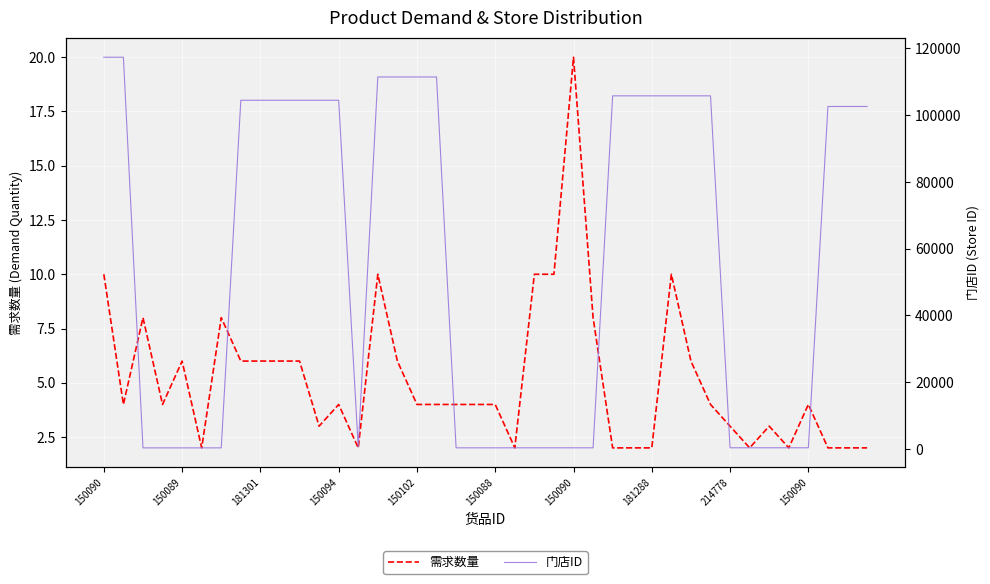

Rank the categories by 需求数量 value from lowest to highest.

150088, 13, 21, 26, 27, 28, 33, 35, 37, 38, 39, 11, 32, 34, 150089, 150094, 12, 16, 17, 18, 19, 20, 31, 36, 150102, 181288, 214778, 150090, 10, 15, 30, 181301, 150090, 25, 150090, 14, 22, 23, 29, 24